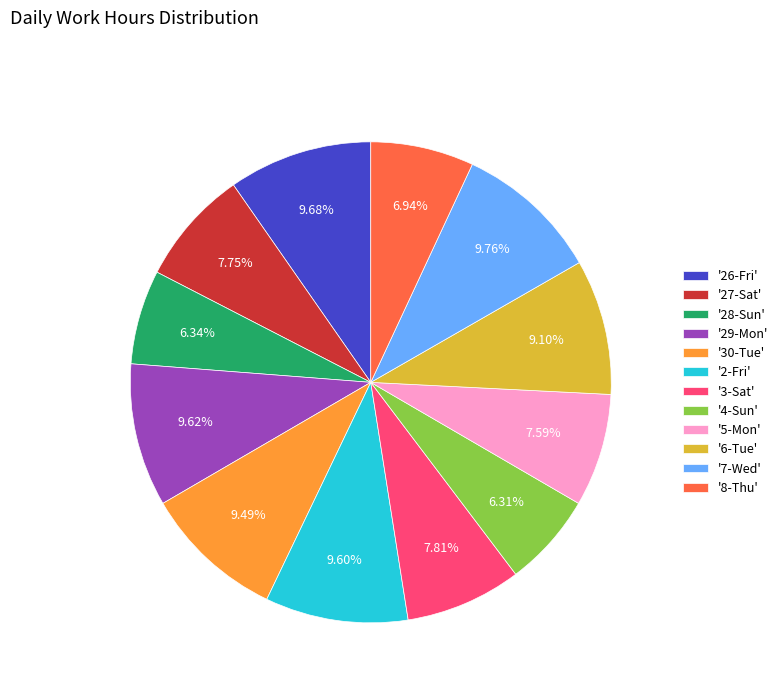

Combined, do '8-Thu' and '5-Mon' account for over 50%?

No